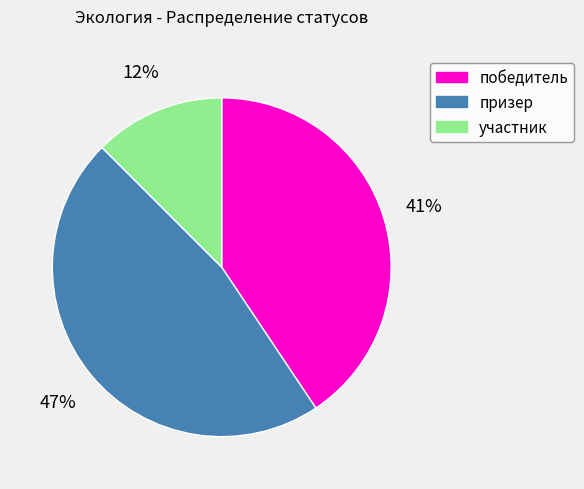

Is it true that победитель is 41% of the pie?

True